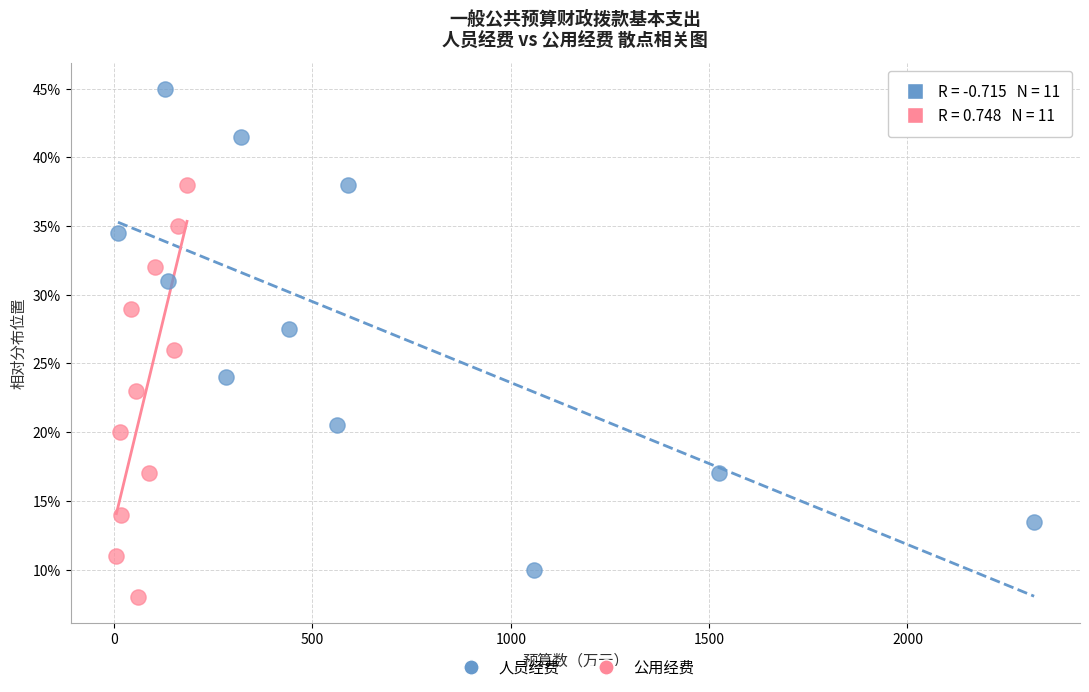

Which series contains the highest Y value?

人员经费